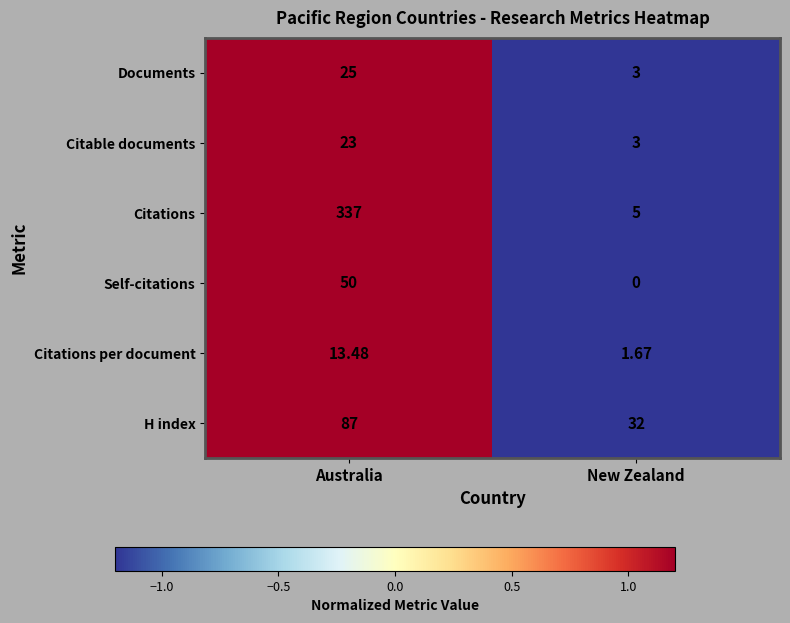

At which category is the sum across all series the highest?

Australia